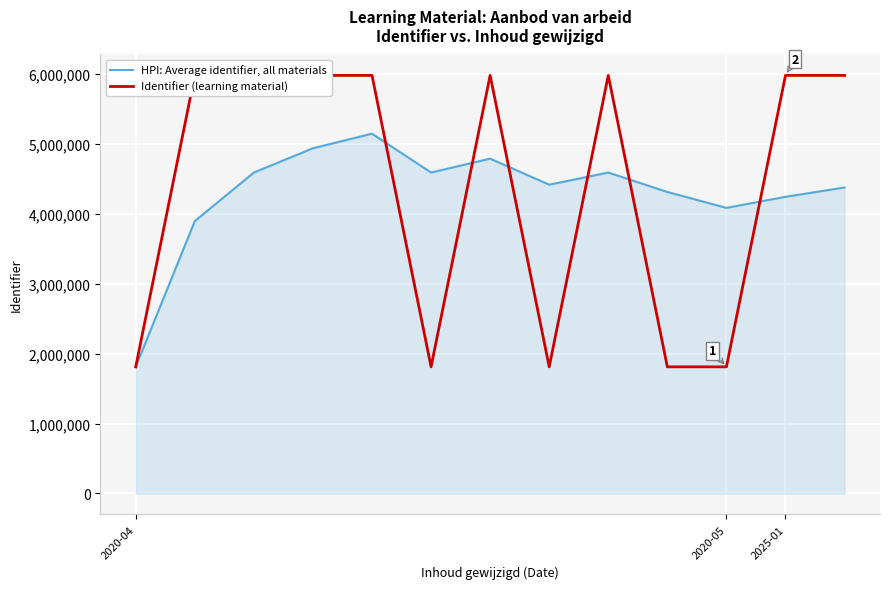

Which series has the widest spread of values?

Identifier (learning material)